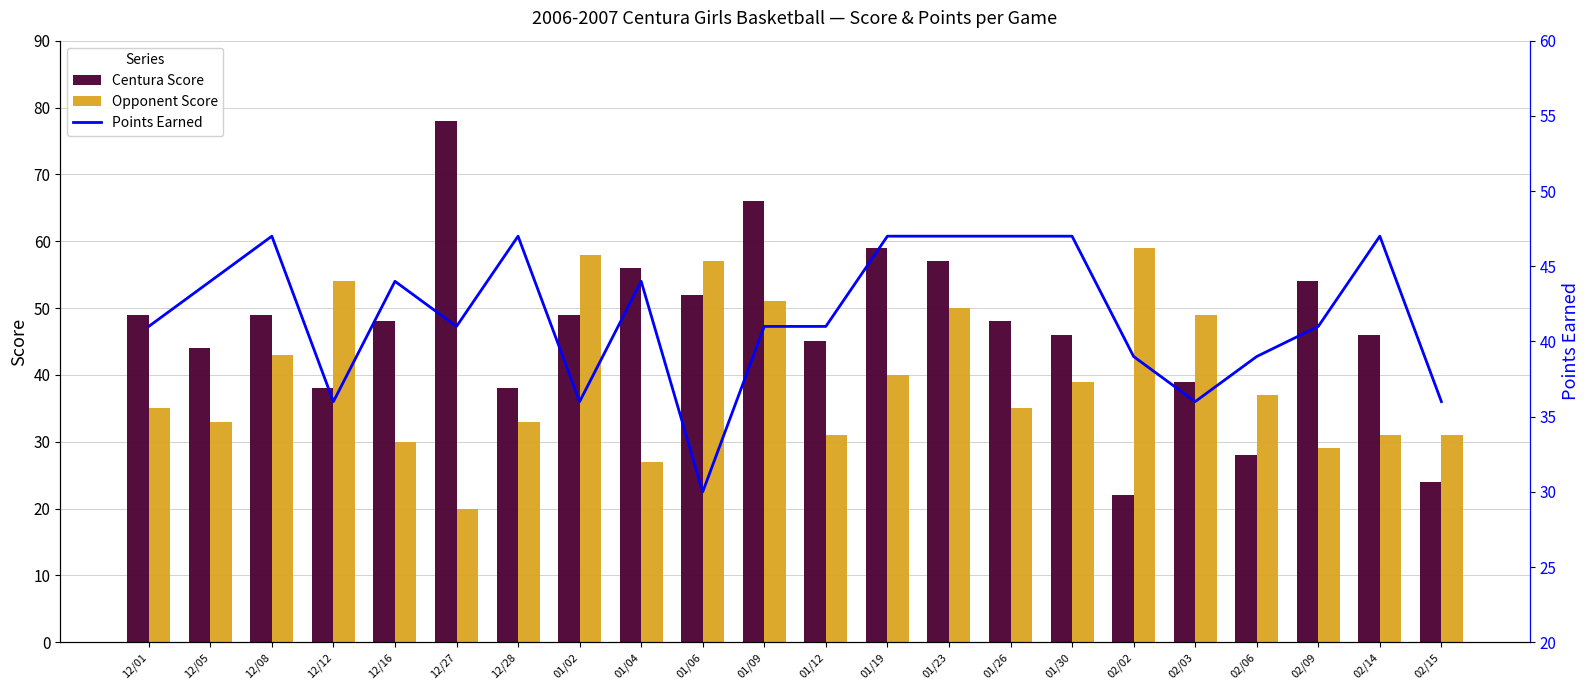

Where does the Centura Score series first go above 48?

12/01